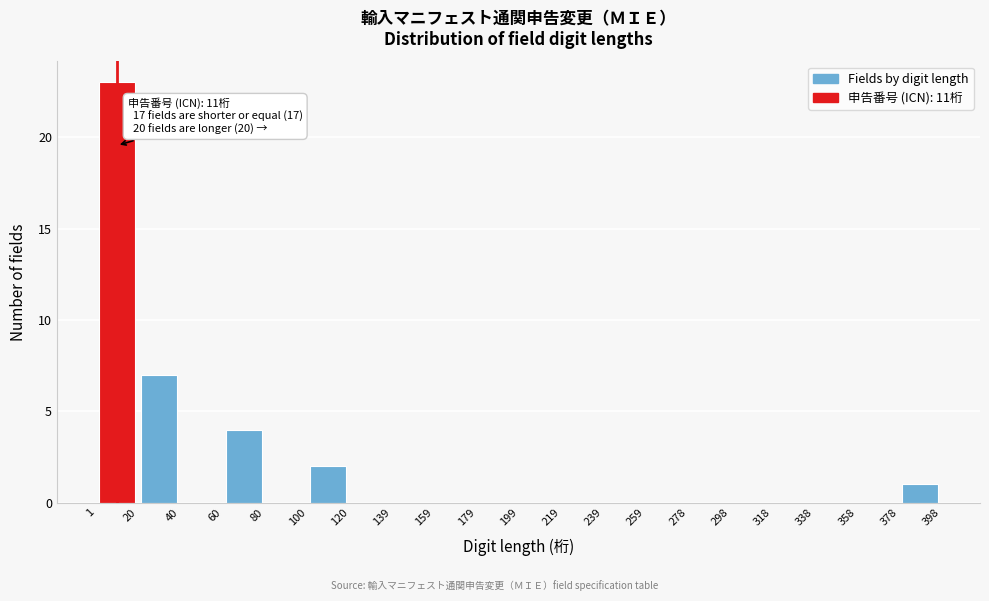

Which range on the x-axis has the tallest bar?

1 to 20